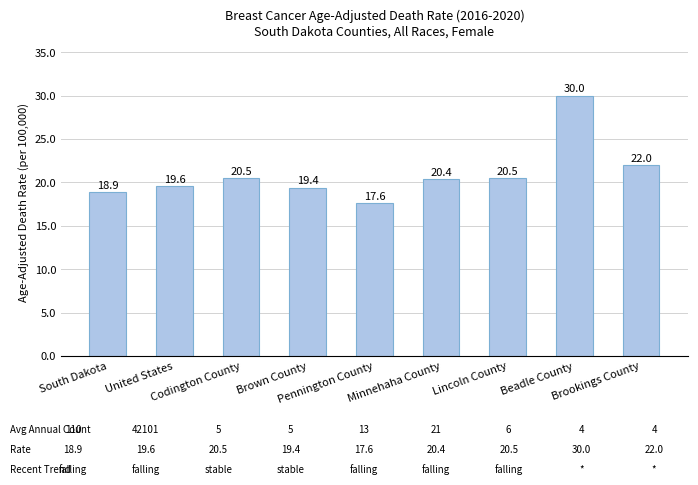

At which label does the data first exceed 20?

Codington County